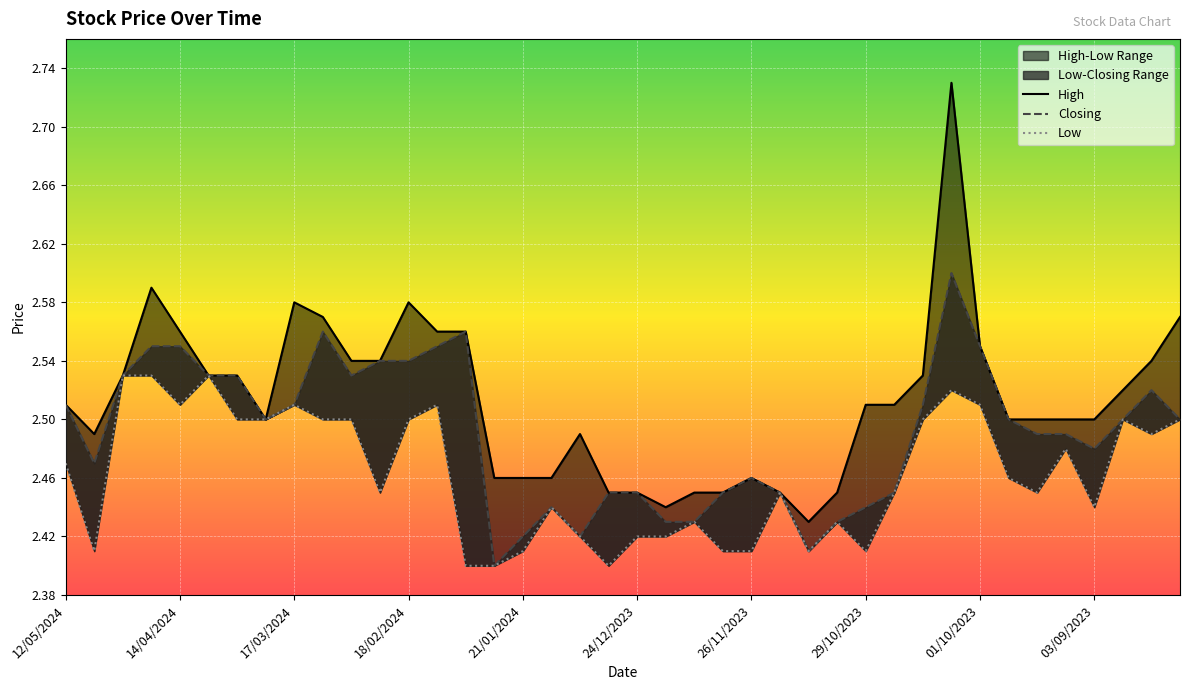

Reading left to right, extract all data points from this chart.

High: 12/05/2024=2.5	05/05/2024=2.5	28/04/2024=2.5	21/04/2024=2.6	14/04/2024=2.6	07/04/2024=2.5	31/03/2024=2.5	24/03/2024=2.5	17/03/2024=2.6	10/03/2024=2.6	03/03/2024=2.5	25/02/2024=2.5	18/02/2024=2.6	11/02/2024=2.6	04/02/2024=2.6	28/01/2024=2.5	21/01/2024=2.5	14/01/2024=2.5	07/01/2024=2.5	31/12/2023=2.5	24/12/2023=2.5	17/12/2023=2.4	10/12/2023=2.5	03/12/2023=2.5	26/11/2023=2.5	19/11/2023=2.5	12/11/2023=2.4	05/11/2023=2.5	29/10/2023=2.5	22/10/2023=2.5	15/10/2023=2.5	08/10/2023=2.7	01/10/2023=2.5	24/09/2023=2.5	17/09/2023=2.5	10/09/2023=2.5	03/09/2023=2.5	27/08/2023=2.5	20/08/2023=2.5	13/08/2023=2.6
Closing: 12/05/2024=2.5	05/05/2024=2.5	28/04/2024=2.5	21/04/2024=2.5	14/04/2024=2.5	07/04/2024=2.5	31/03/2024=2.5	24/03/2024=2.5	17/03/2024=2.5	10/03/2024=2.6	03/03/2024=2.5	25/02/2024=2.5	18/02/2024=2.5	11/02/2024=2.5	04/02/2024=2.6	28/01/2024=2.4	21/01/2024=2.4	14/01/2024=2.4	07/01/2024=2.4	31/12/2023=2.5	24/12/2023=2.5	17/12/2023=2.4	10/12/2023=2.4	03/12/2023=2.5	26/11/2023=2.5	19/11/2023=2.5	12/11/2023=2.4	05/11/2023=2.4	29/10/2023=2.4	22/10/2023=2.5	15/10/2023=2.5	08/10/2023=2.6	01/10/2023=2.5	24/09/2023=2.5	17/09/2023=2.5	10/09/2023=2.5	03/09/2023=2.5	27/08/2023=2.5	20/08/2023=2.5	13/08/2023=2.5
Low: 12/05/2024=2.5	05/05/2024=2.4	28/04/2024=2.5	21/04/2024=2.5	14/04/2024=2.5	07/04/2024=2.5	31/03/2024=2.5	24/03/2024=2.5	17/03/2024=2.5	10/03/2024=2.5	03/03/2024=2.5	25/02/2024=2.5	18/02/2024=2.5	11/02/2024=2.5	04/02/2024=2.4	28/01/2024=2.4	21/01/2024=2.4	14/01/2024=2.4	07/01/2024=2.4	31/12/2023=2.4	24/12/2023=2.4	17/12/2023=2.4	10/12/2023=2.4	03/12/2023=2.4	26/11/2023=2.4	19/11/2023=2.5	12/11/2023=2.4	05/11/2023=2.4	29/10/2023=2.4	22/10/2023=2.5	15/10/2023=2.5	08/10/2023=2.5	01/10/2023=2.5	24/09/2023=2.5	17/09/2023=2.5	10/09/2023=2.5	03/09/2023=2.4	27/08/2023=2.5	20/08/2023=2.5	13/08/2023=2.5